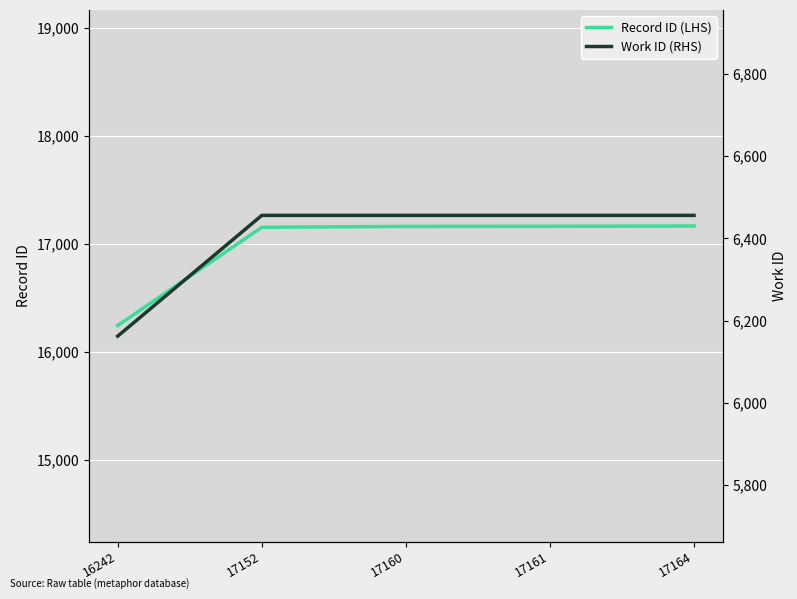

The value of Work ID (RHS) at 17164 is 11018. True or false?

False